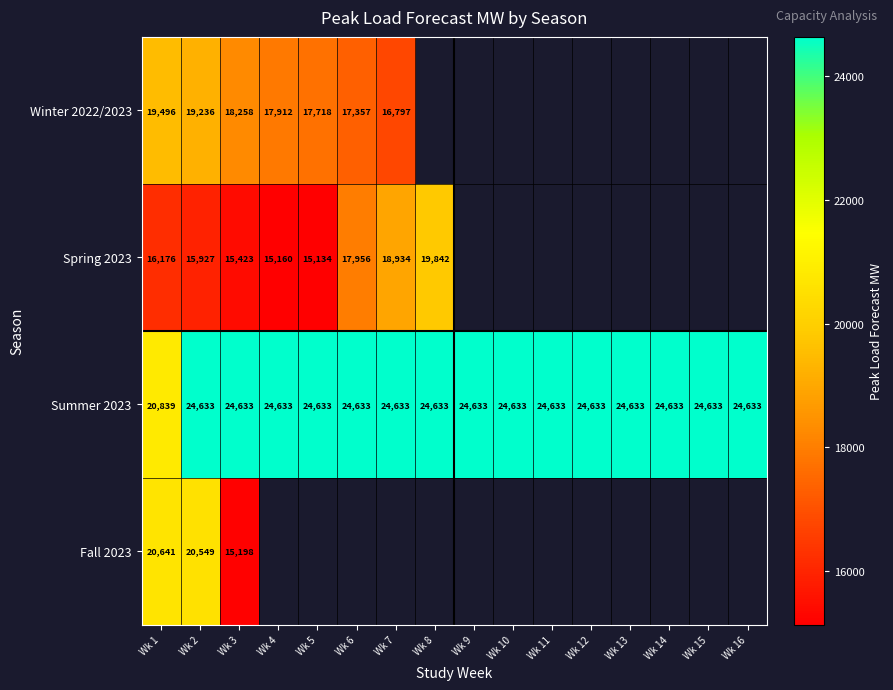

What is the sum of the Summer 2023 values at Wk 16 and Wk 11?

49266